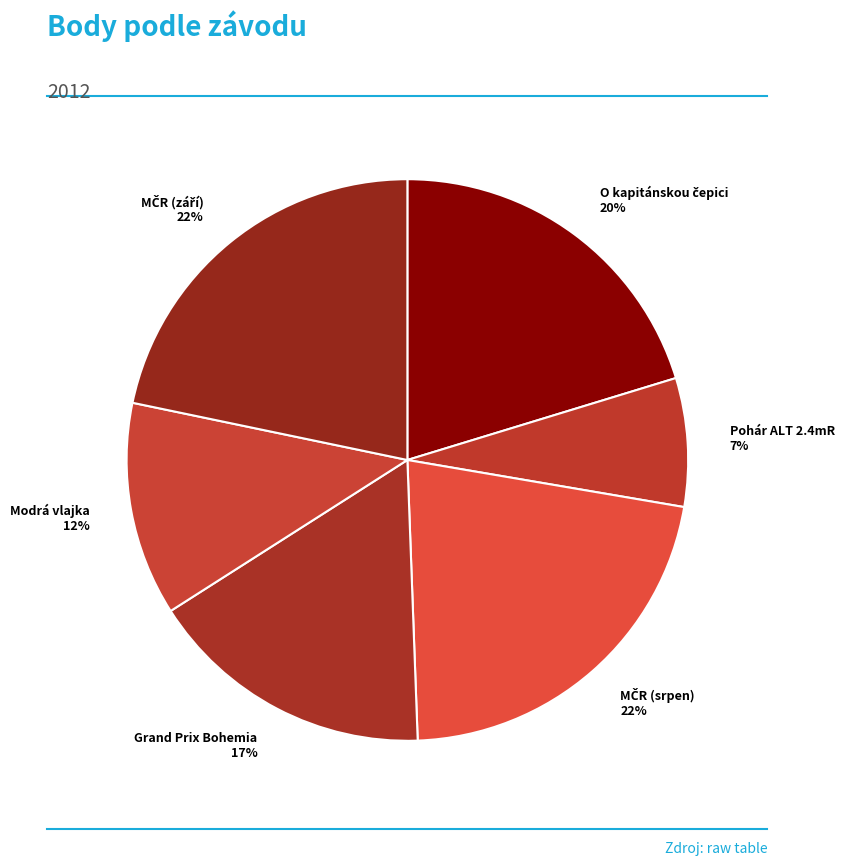

Which slice is the smallest?

Pohár ALT 2.4mR